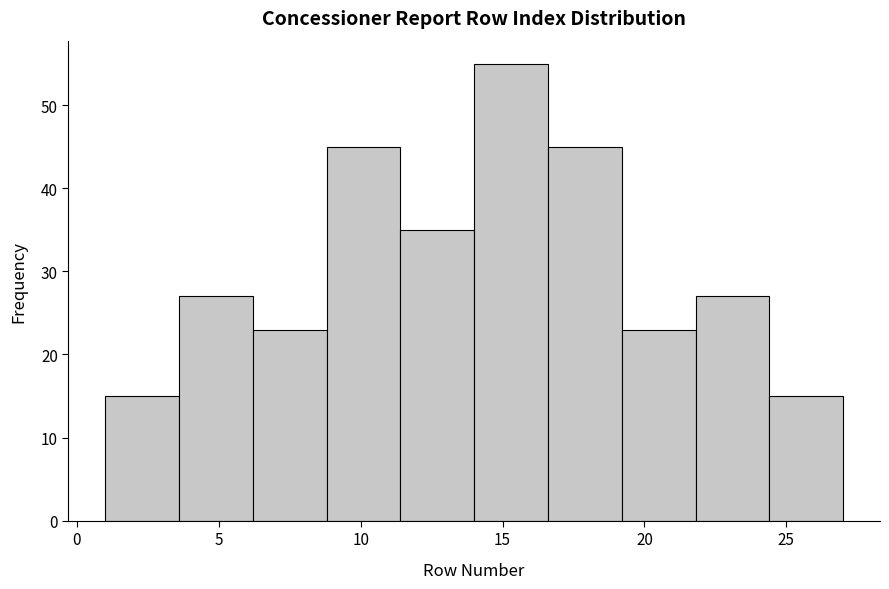

Reading left to right, transcribe this chart: for each bar, give the range it covers on the x-axis and its height. Neither the bar edges nor the heights are printed on the chart, so give them approximately, as read against the axes.

1.0 to 3.6: 15
3.6 to 6.2: 27
6.2 to 8.8: 23
8.8 to 11.4: 45
11.4 to 14.0: 35
14.0 to 16.6: 55
16.6 to 19.2: 45
19.2 to 21.8: 23
21.8 to 24.4: 27
24.4 to 27.0: 15